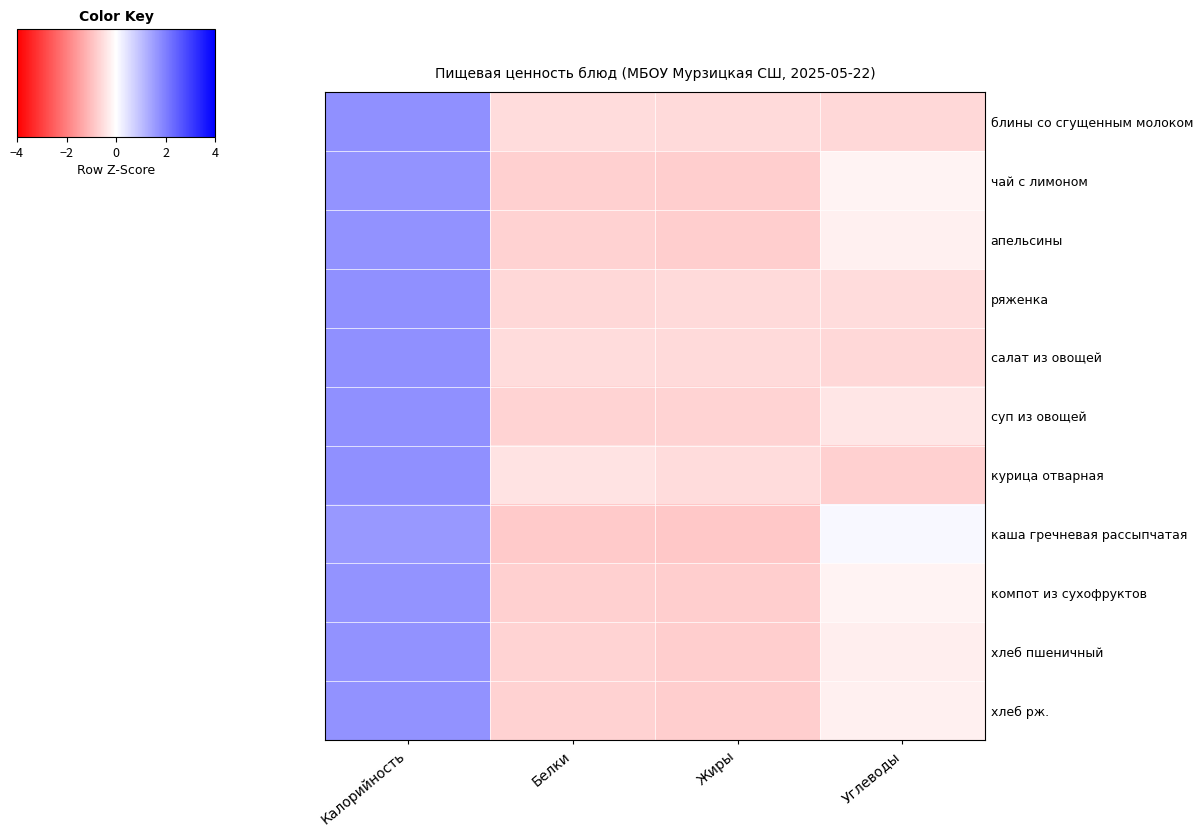

What is the greatest value displayed?

1.7